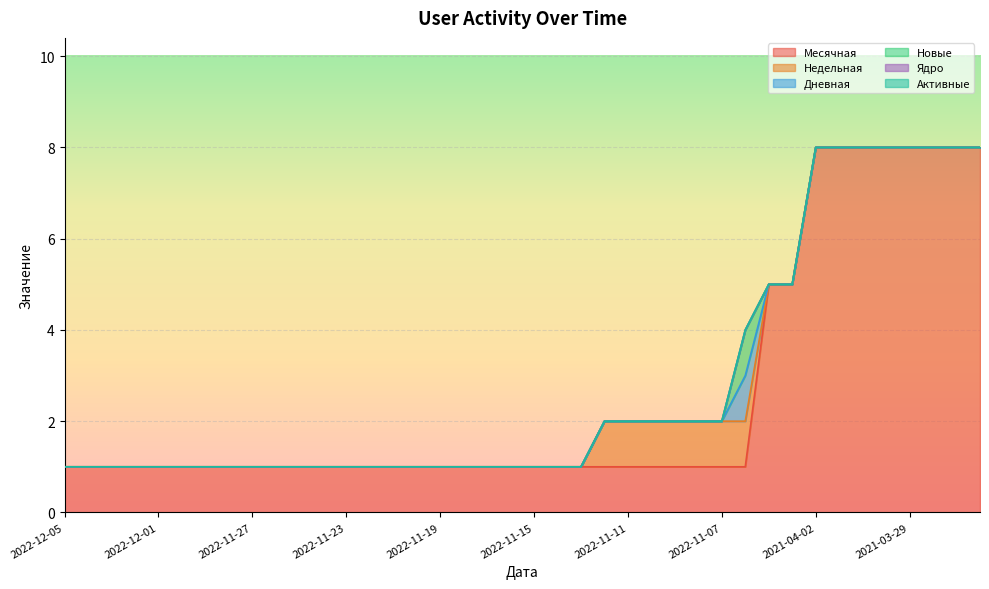

Is it true that Ядро equals 0 at 2022-12-03?

True